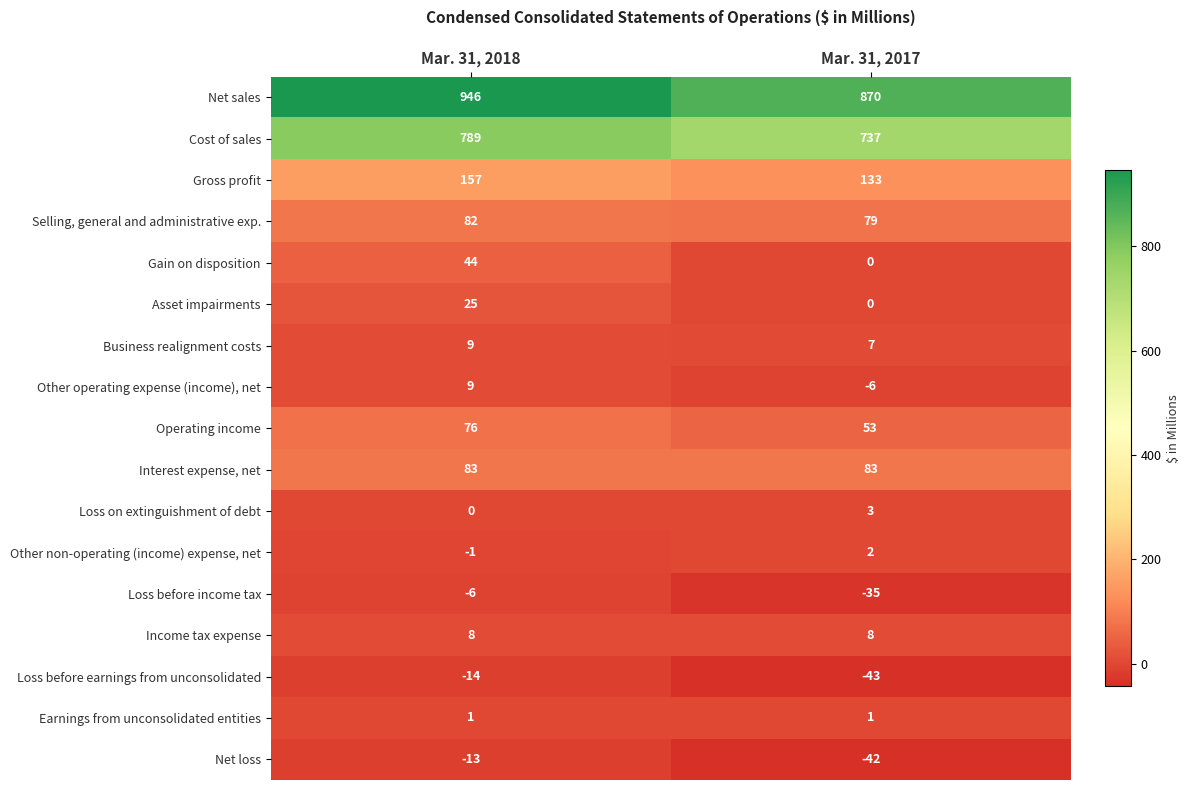

What value does the Other operating expense (income), net series have at Mar. 31, 2017, to the nearest 5?

-5